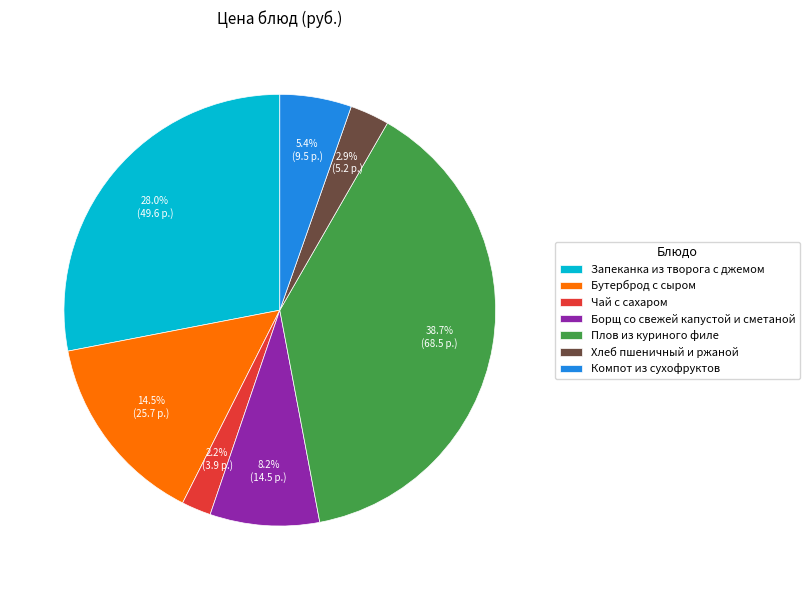

Between Плов из куриного филе and Бутерброд с сыром, which is larger?

Плов из куриного филе